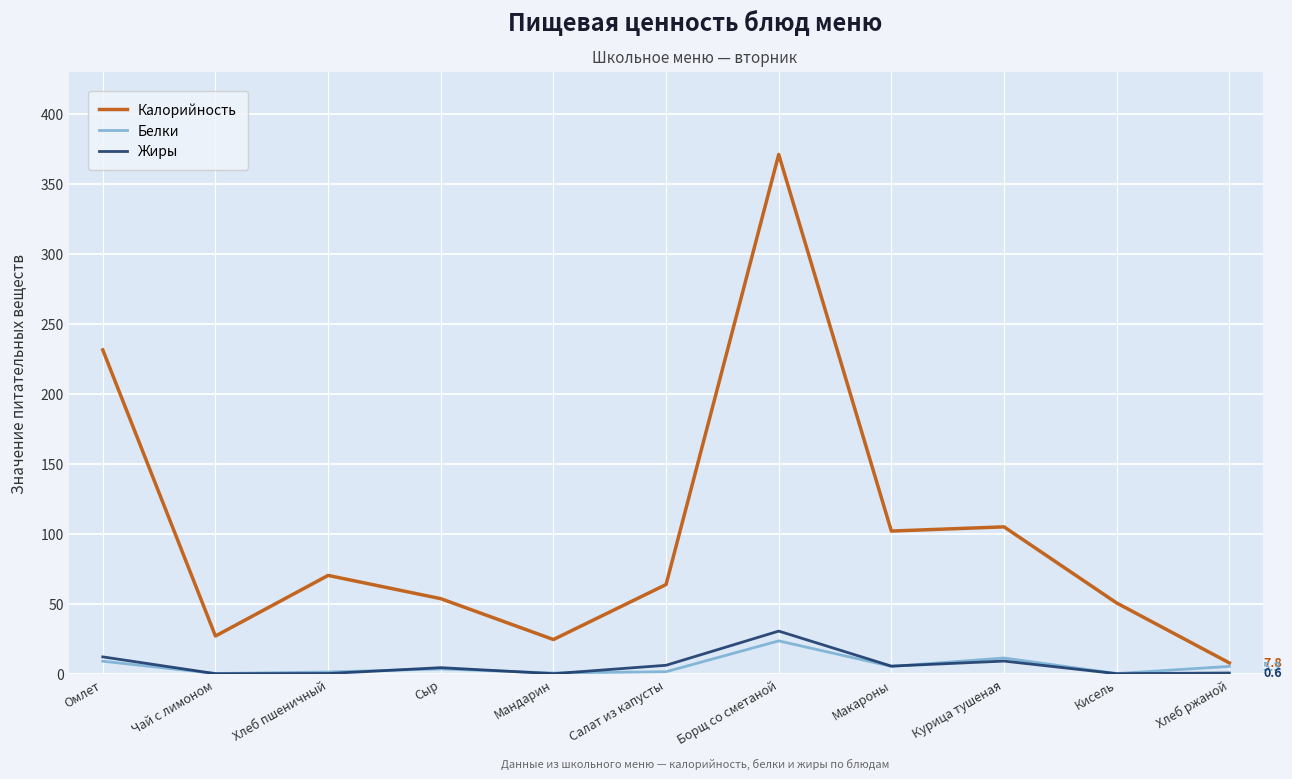

What are all the series names shown in the legend?

Калорийность, Белки, Жиры